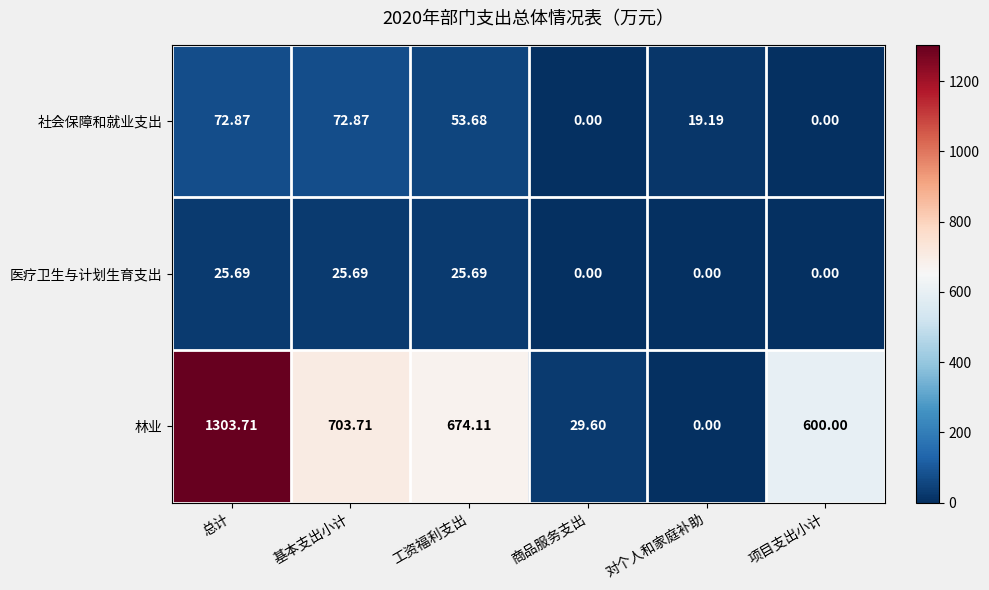

What is the total value across all series at 基本支出小计?

802.3